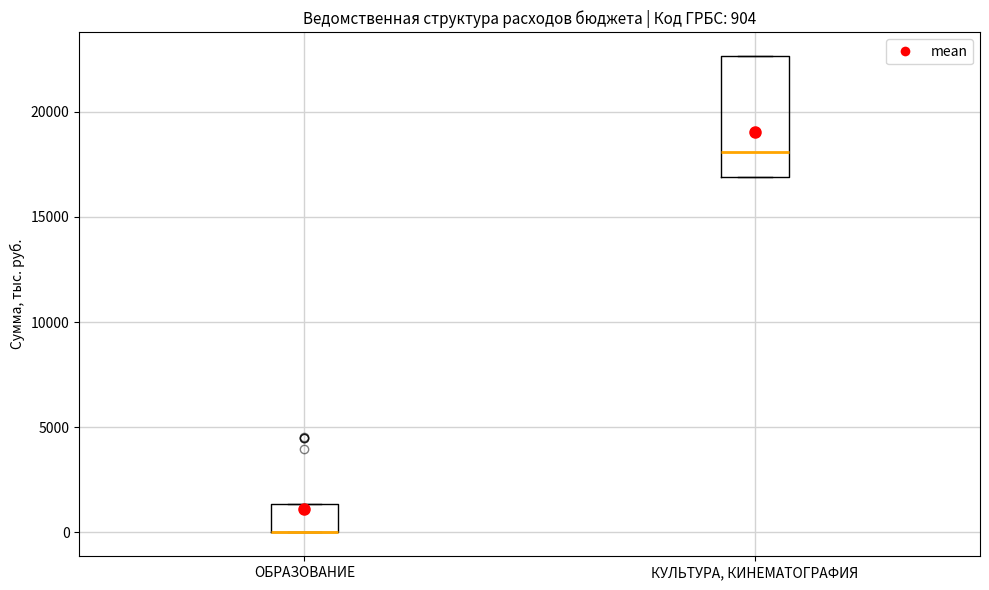

Comparing the boxes themselves (not the whiskers), which one is the tallest?

КУЛЬТУРА, КИНЕМАТОГРАФИЯ